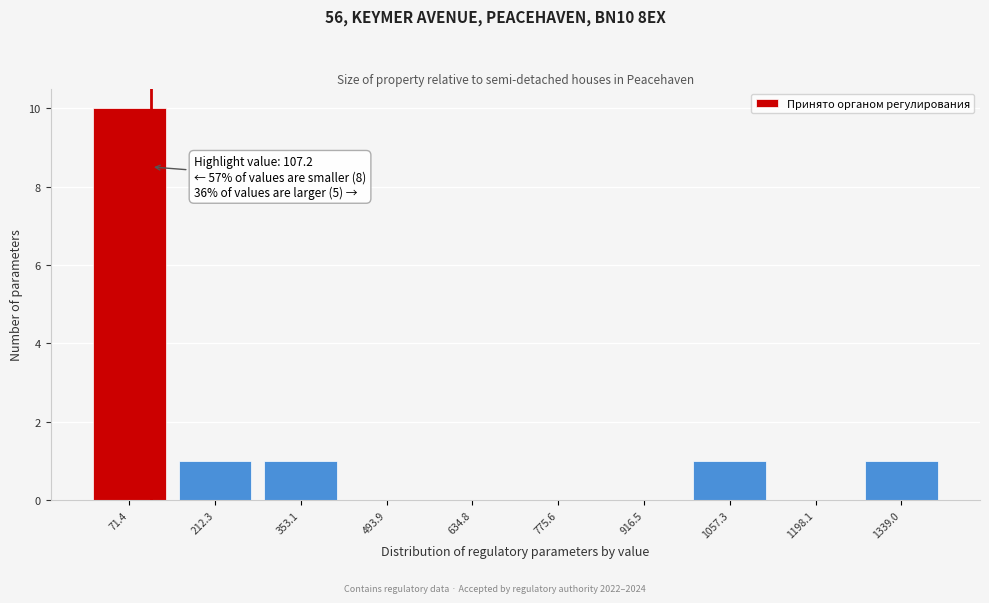

Which range on the x-axis has the tallest bar?

0 to 140